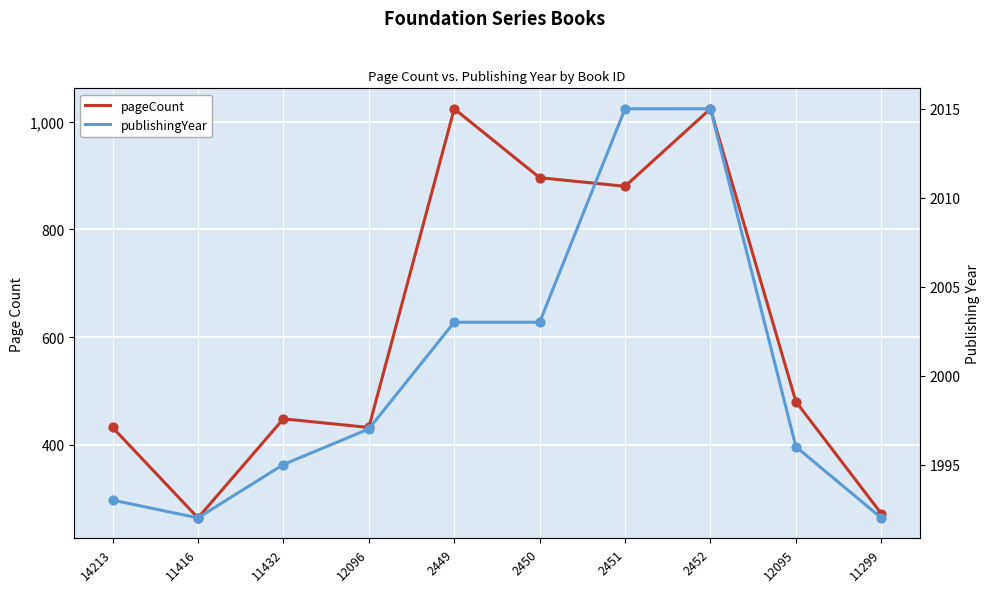

Which series reaches the maximum Y coordinate?

publishingYear